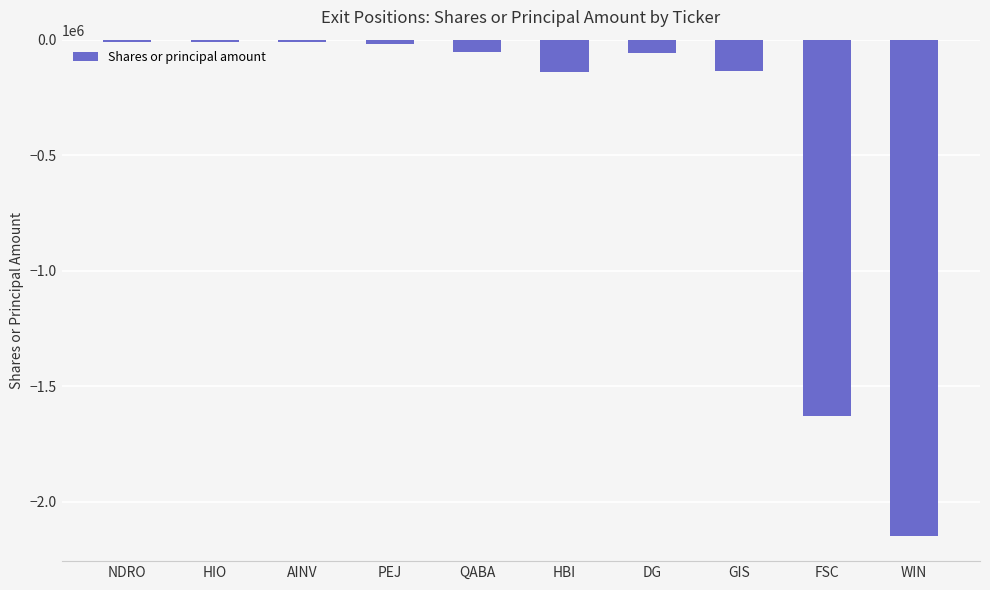

What is the average value?

-421707